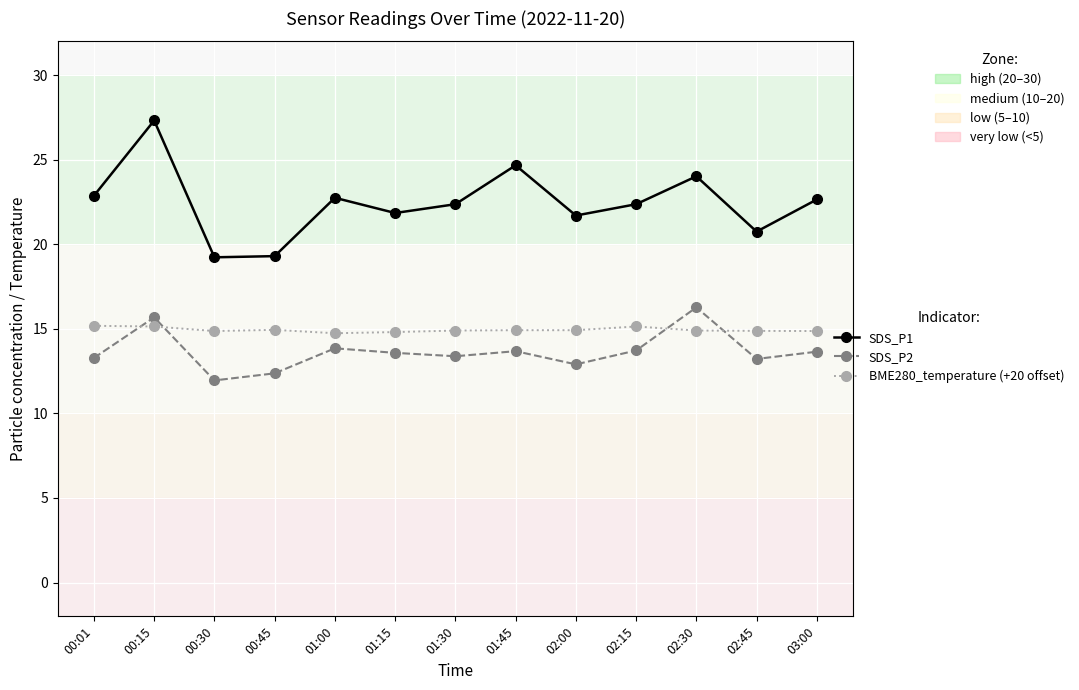

What are all the series names shown in the legend?

SDS_P1, SDS_P2, BME280_temperature (+20 offset)